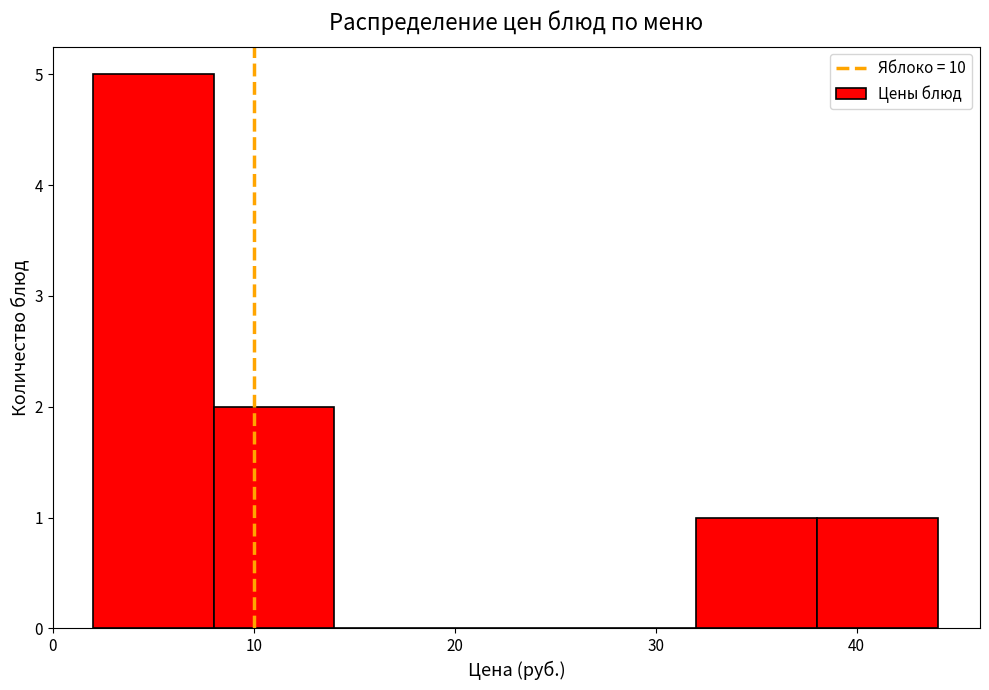

Reading left to right, transcribe this chart: for each bar, give the range it covers on the x-axis and its height. Neither the bar edges nor the heights are printed on the chart, so give them approximately, as read against the axes.

2 to 8: 5
8 to 14: 2
14 to 20: 0
20 to 26: 0
26 to 32: 0
32 to 38: 1
38 to 44: 1